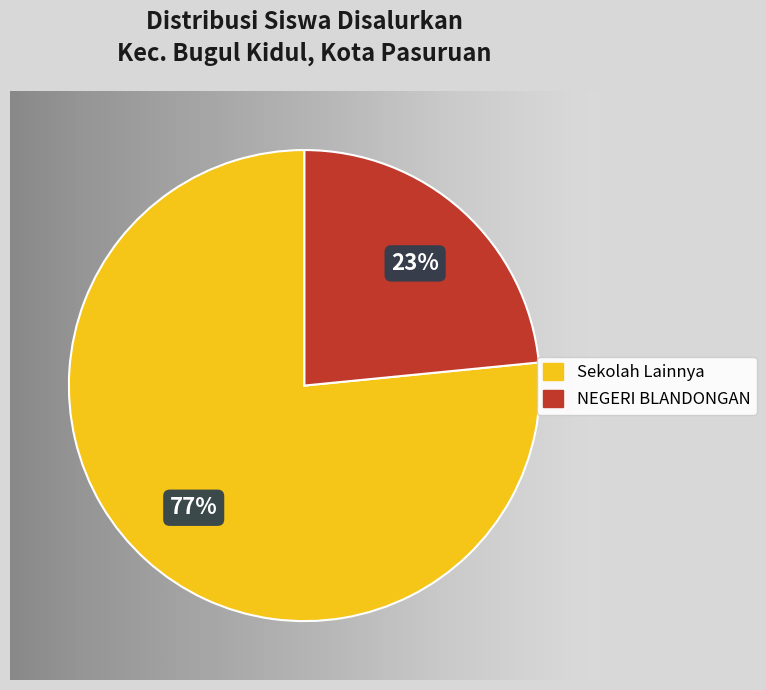

To the nearest percent, what is the average slice percentage?

50%